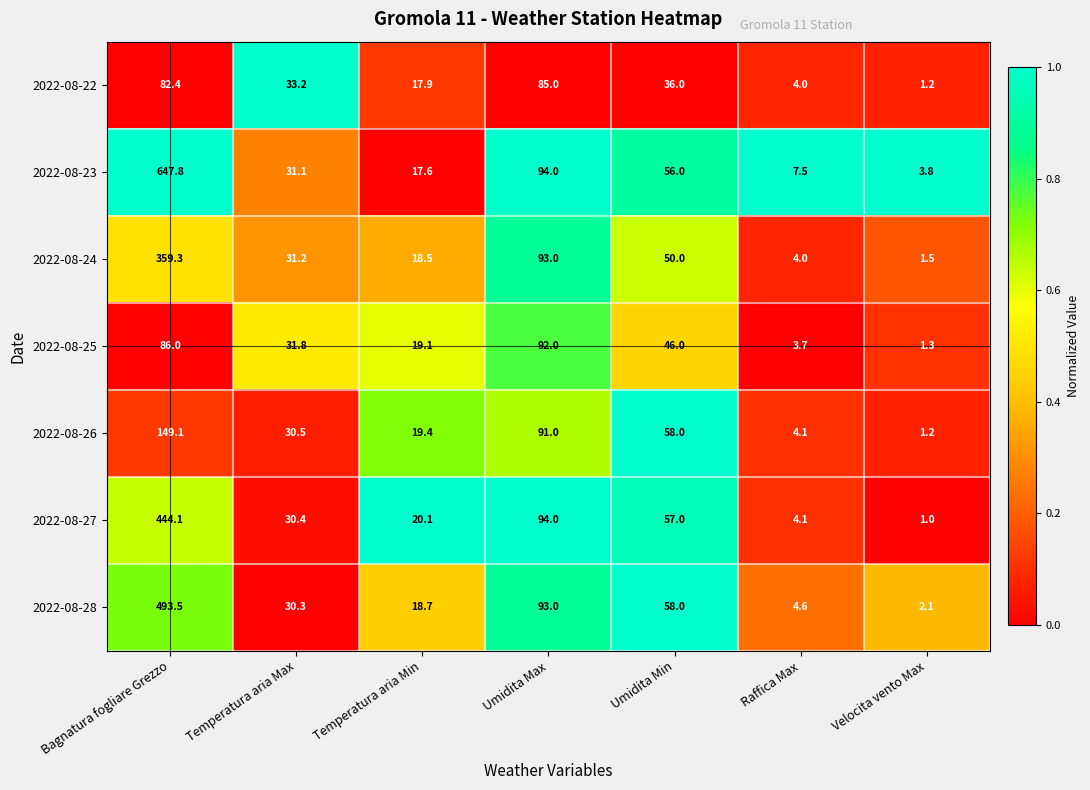

Count the number of data series in this chart.

7